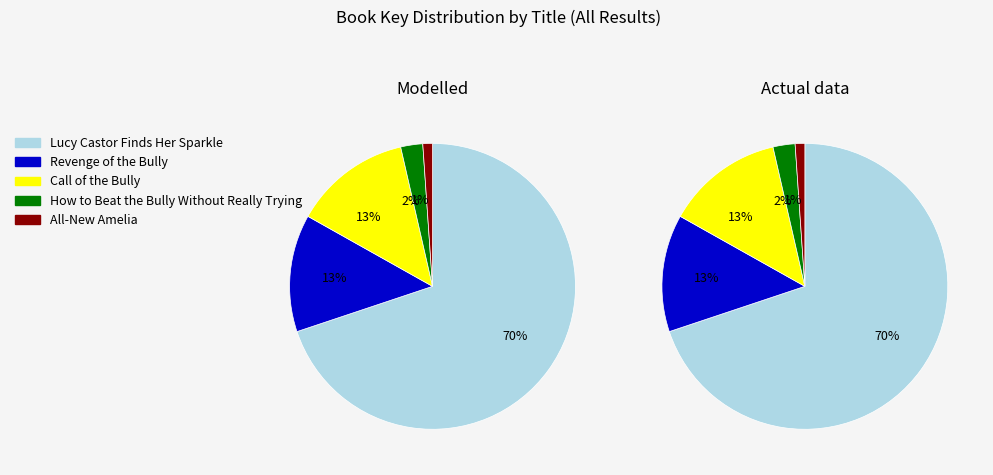

To the nearest percent, what is the difference between the largest and smallest slice percentages?

69%